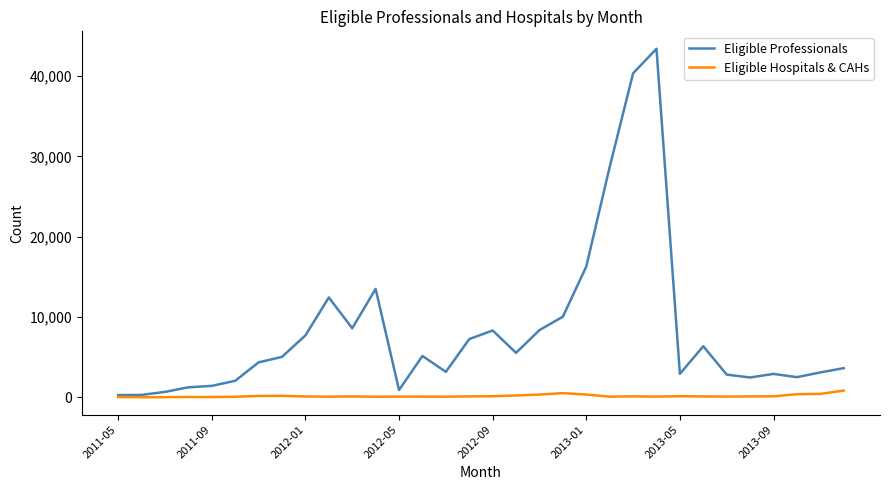

List the series in order of their peak value, lowest first.

Eligible Hospitals & CAHs, Eligible Professionals